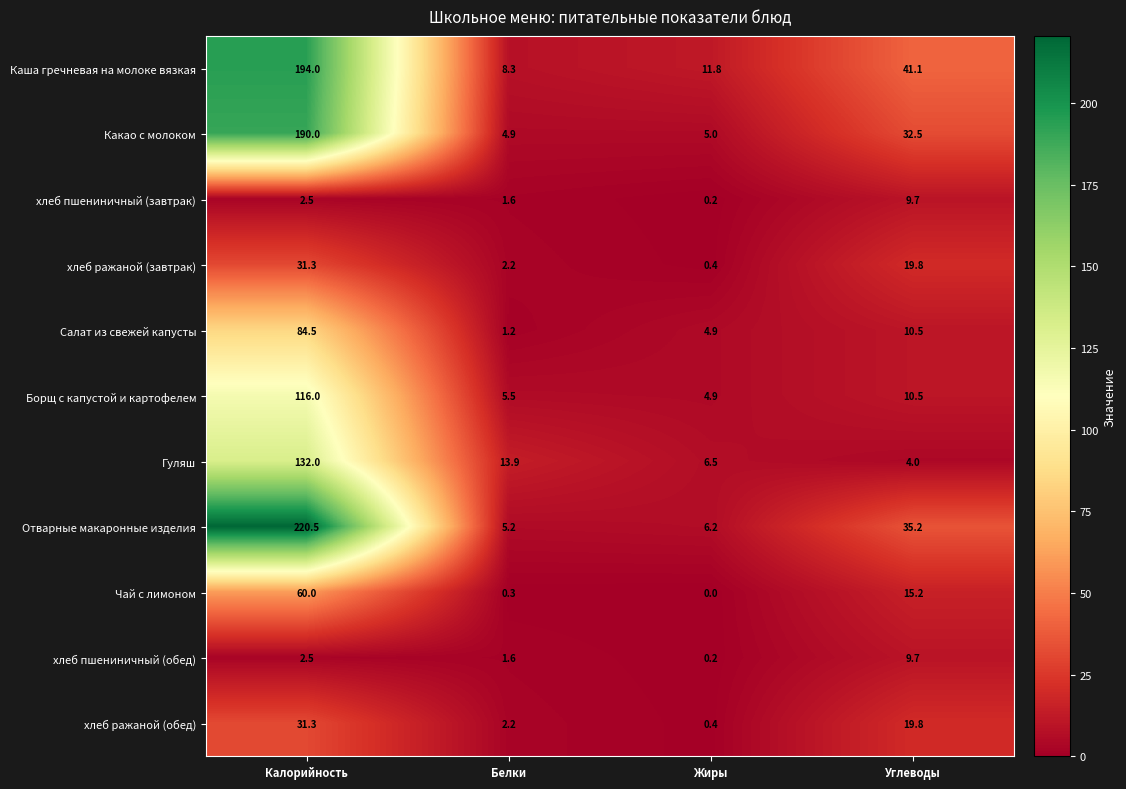

At which label does хлеб ражаной (завтрак) first exceed 19?

Калорийность